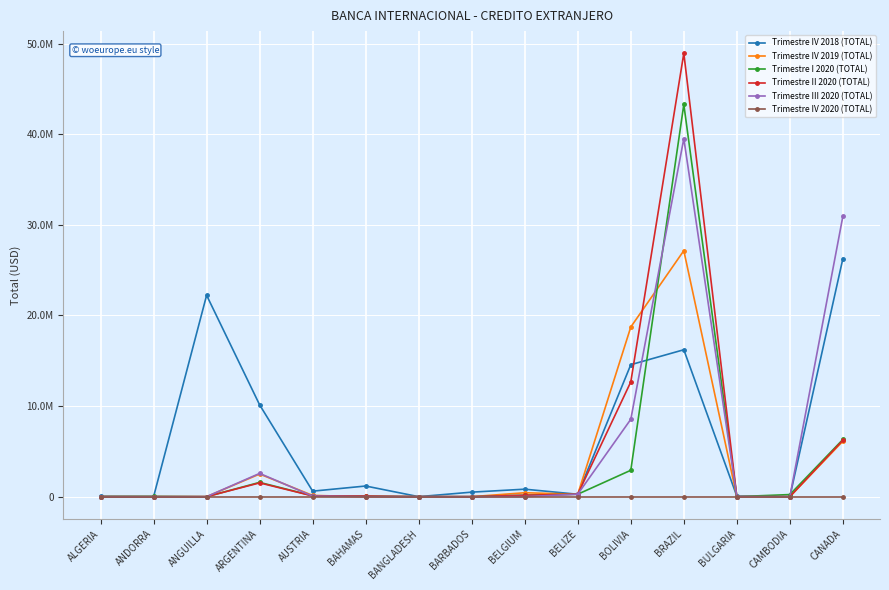

At how many categories does at least one series exceed 43809555?

1